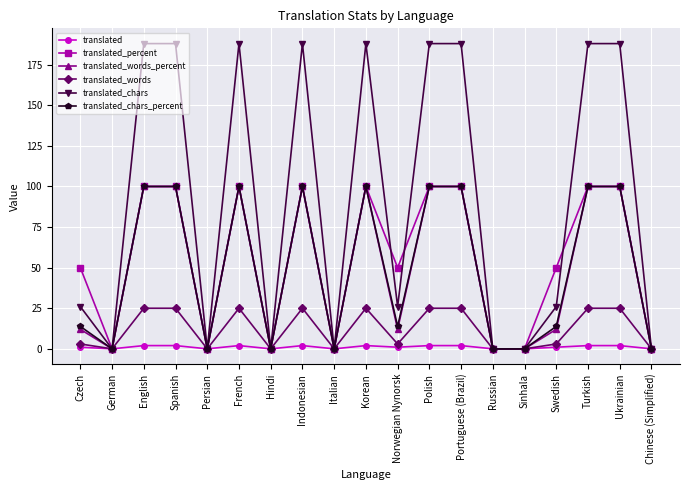

What is the label of the 2nd point from the left?

German